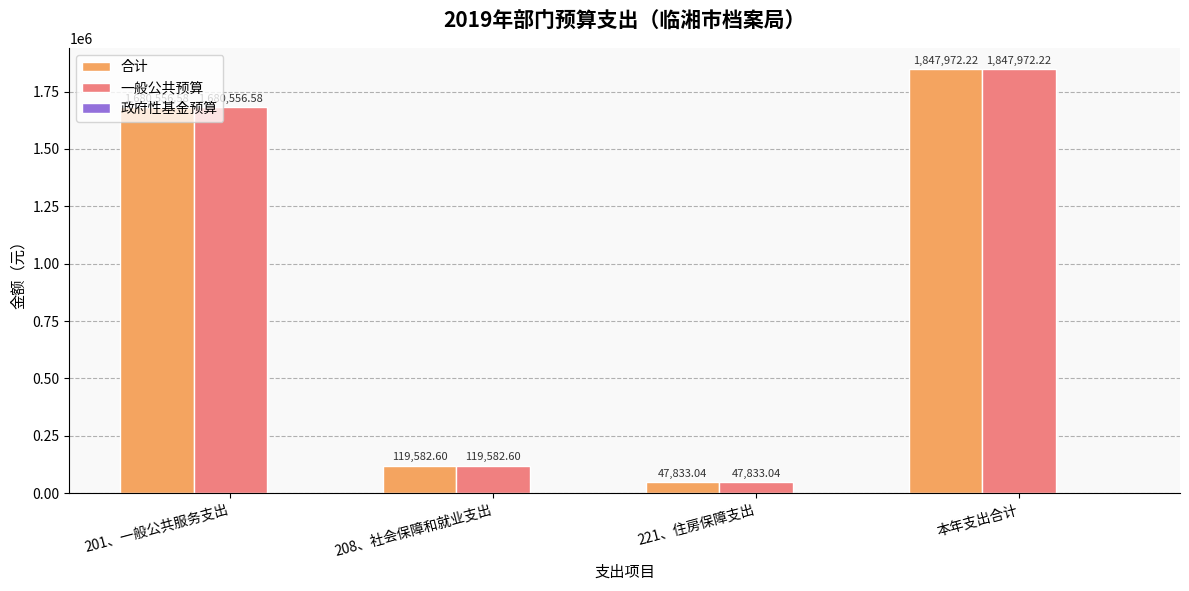

What is the difference between the 合计 values at 208、社会保障和就业支出 and 本年支出合计?

1728389.6